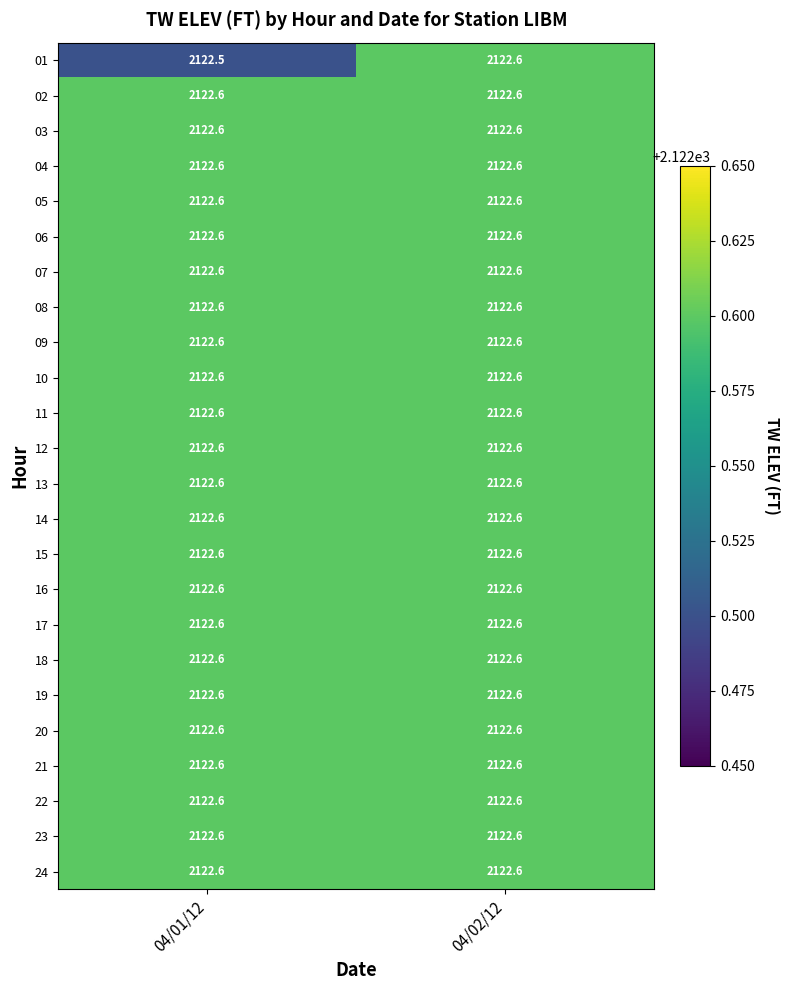

How many distinct data groups are displayed?

24